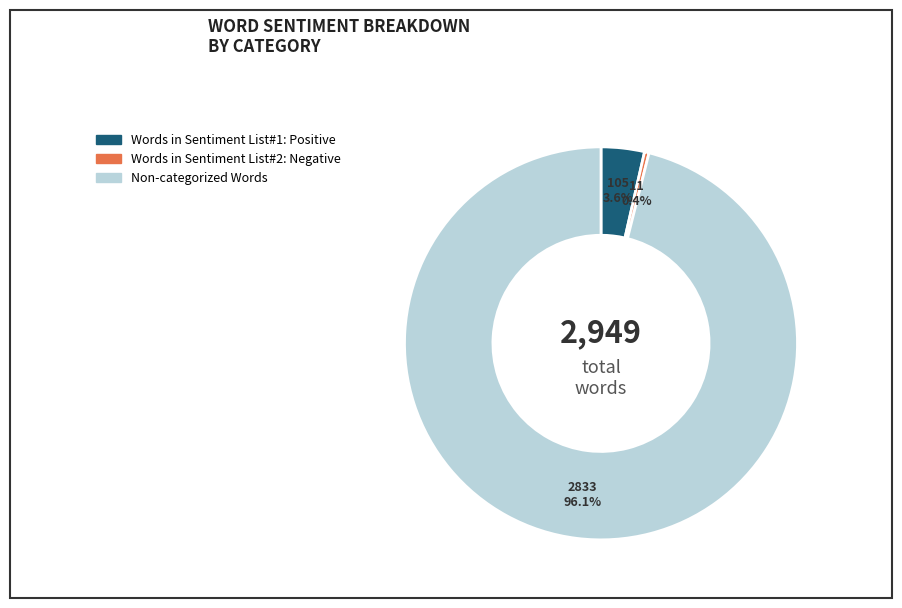

Rank the categories by value from highest to lowest.

Non-categorized Words, Words in Sentiment List#1: Positive, Words in Sentiment List#2: Negative